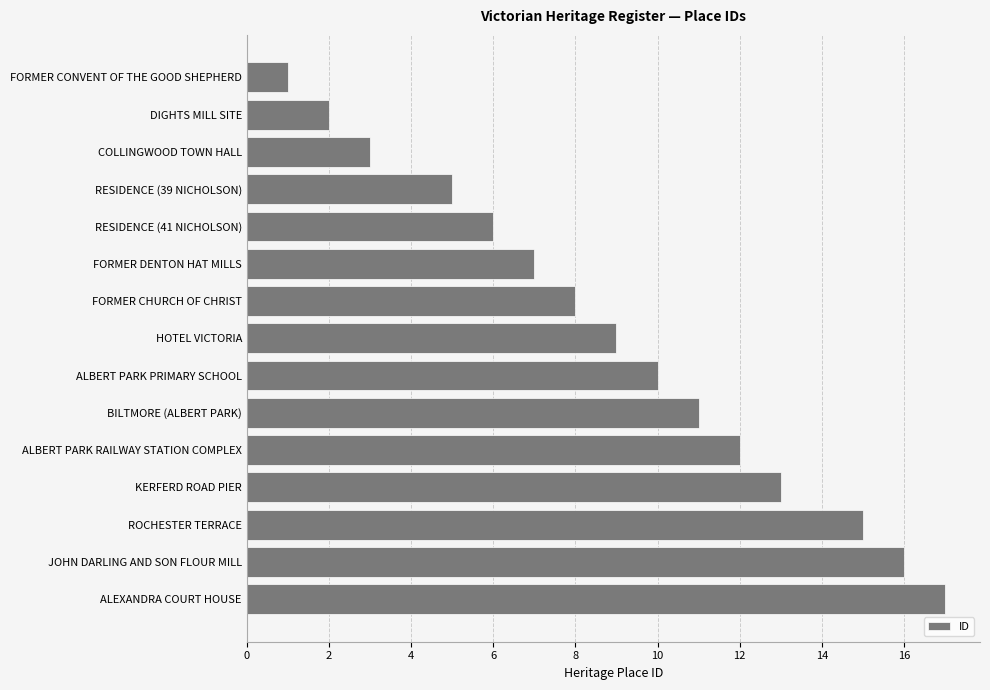

List the labels in order of value, smallest first.

FORMER CONVENT OF THE GOOD SHEPHERD, DIGHTS MILL SITE, COLLINGWOOD TOWN HALL, RESIDENCE (39 NICHOLSON), RESIDENCE (41 NICHOLSON), FORMER DENTON HAT MILLS, FORMER CHURCH OF CHRIST, HOTEL VICTORIA, ALBERT PARK PRIMARY SCHOOL, BILTMORE (ALBERT PARK), ALBERT PARK RAILWAY STATION COMPLEX, KERFERD ROAD PIER, ROCHESTER TERRACE, JOHN DARLING AND SON FLOUR MILL, ALEXANDRA COURT HOUSE